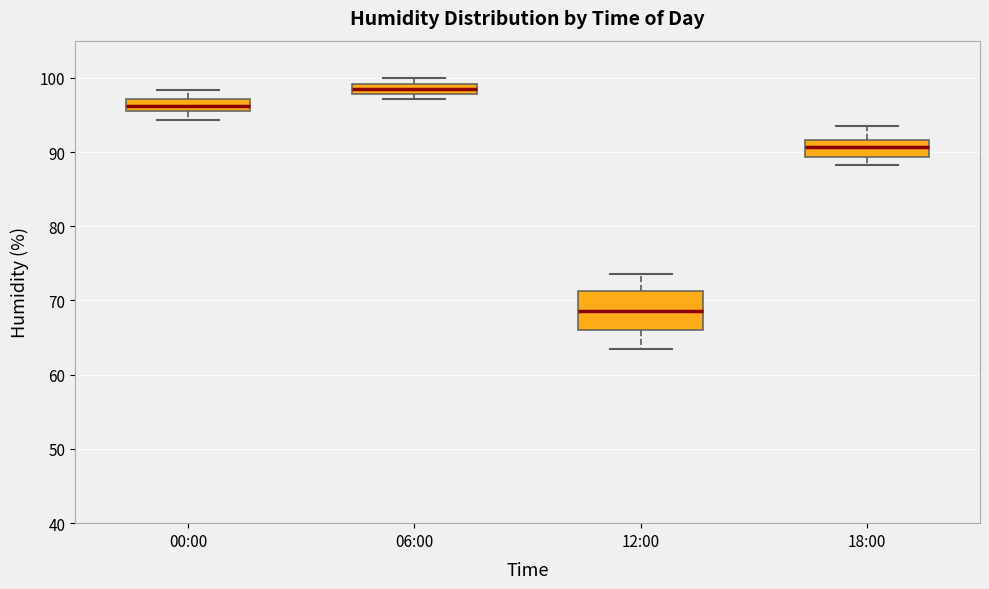

Comparing the boxes themselves (not the whiskers), which one is the tallest?

12:00